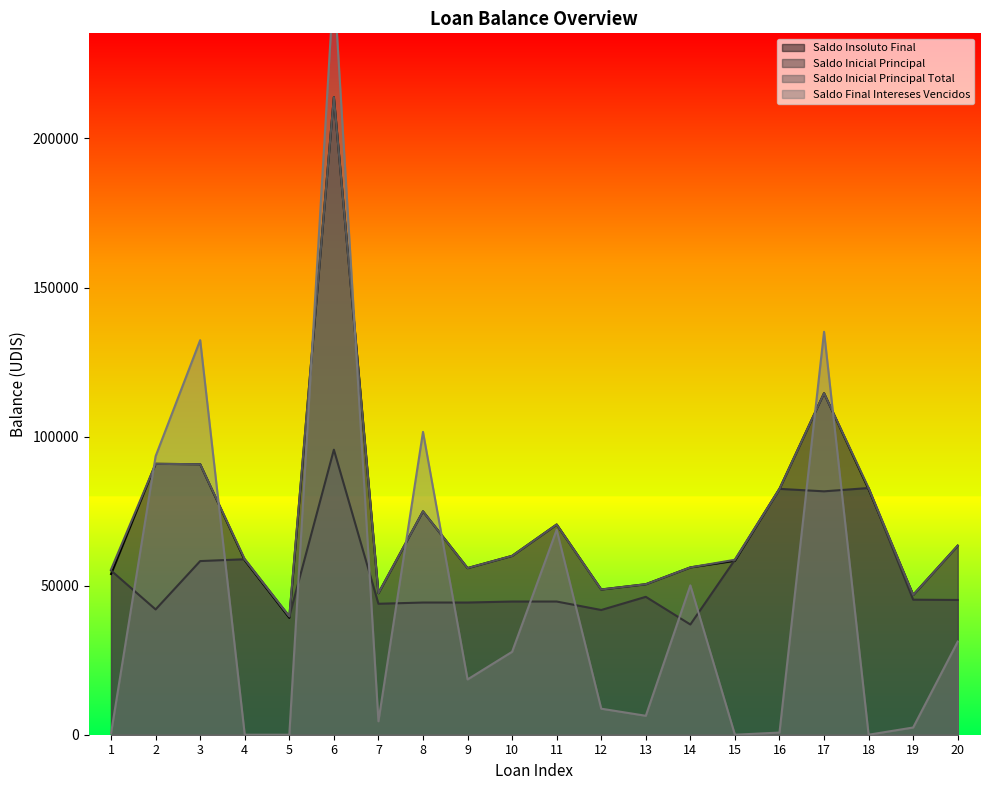

Reading left to right, extract all data points from this chart.

Saldo Insoluto Final: 1=53905.0	2=90855.7	3=90731.0	4=58520.8	5=39216.6	6=213864.4	7=47472.7	8=74918.7	9=55888.2	10=59993.7	11=70512.1	12=48712.8	13=50481.4	14=56122.8	15=58342.6	16=82462.5	17=114555.8	18=82354.2	19=46889.9	20=63413.5
Saldo Inicial Principal: 1=55065.3	2=42023.7	3=58242.8	4=58858.9	5=39679.6	6=95603.2	7=43920.0	8=44336.3	9=44336.3	10=44670.8	11=44670.8	12=41832.6	13=46250.7	14=36967.6	15=58684.1	16=82462.5	17=81635.2	18=82749.0	19=45291.3	20=45201.8
Saldo Inicial Principal Total: 1=55435.7	2=90855.7	3=90731.0	4=58858.9	5=39679.6	6=213864.4	7=47472.7	8=74918.7	9=55888.2	10=59993.7	11=70512.1	12=48712.8	13=50481.4	14=56122.8	15=58684.1	16=82462.5	17=114555.8	18=82749.0	19=46889.9	20=63413.5
Saldo Final Intereses Vencidos: 1=475.8	2=93427.9	3=132343.7	4=0.0	5=0.0	6=252494.8	7=4508.5	8=101572.1	9=18542.2	10=27814.6	11=68733.6	12=8734.2	13=6353.8	14=50095.8	15=0.0	16=725.0	17=135152.6	18=0.0	19=2422.9	20=31230.8